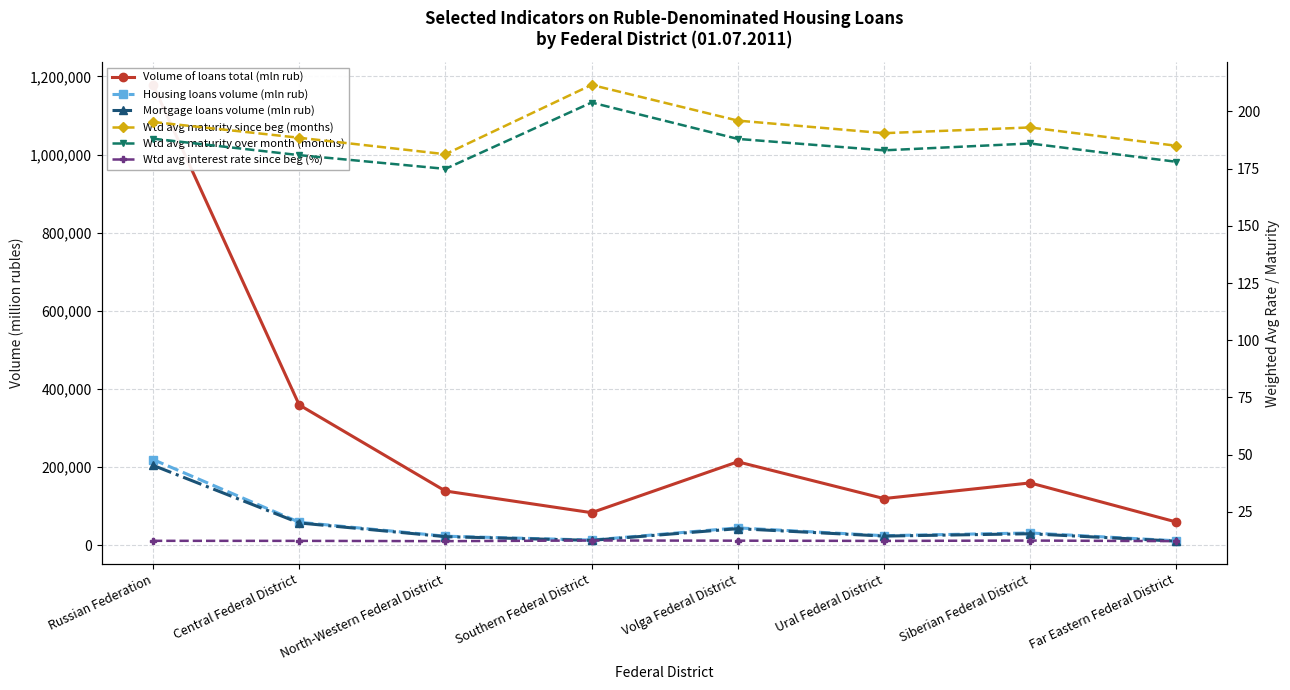

What is the total value across all series at Southern Federal District?

111115.0